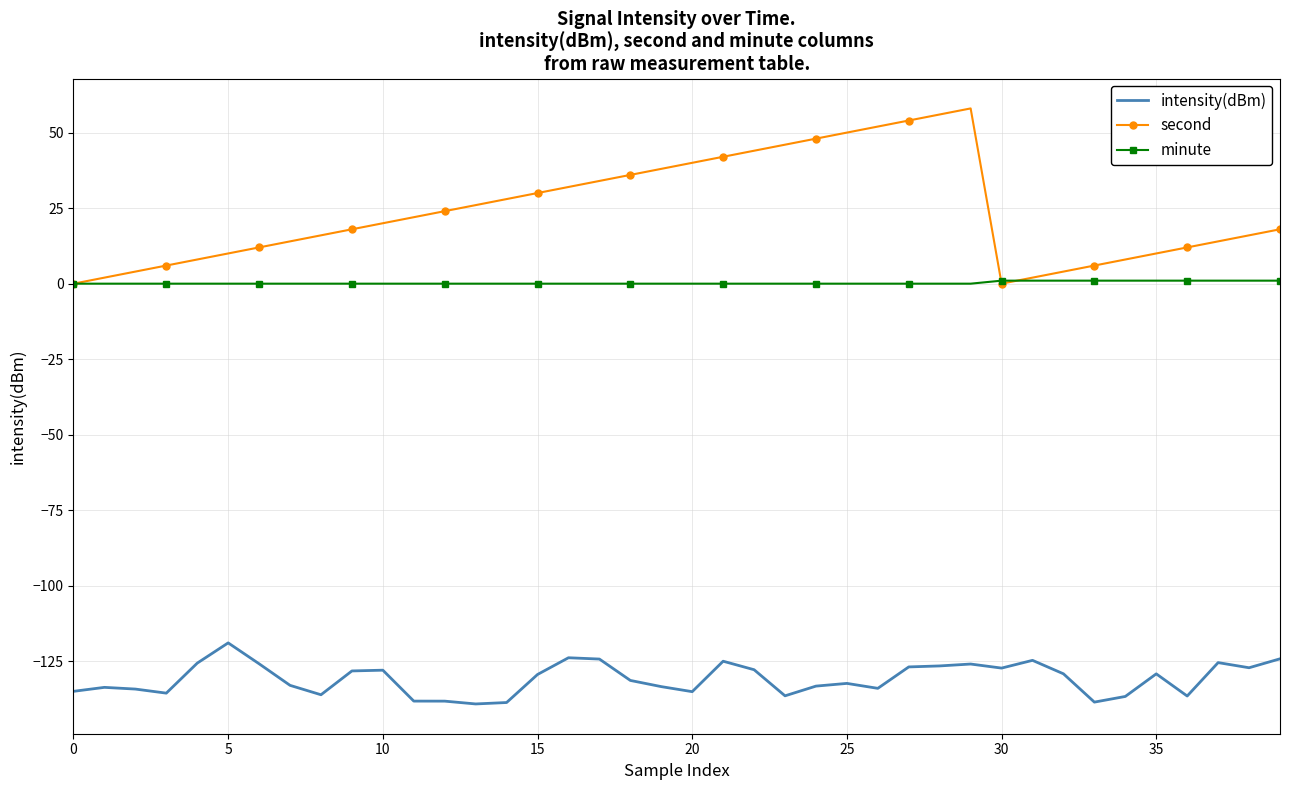

Which series has the largest range (max minus min)?

second